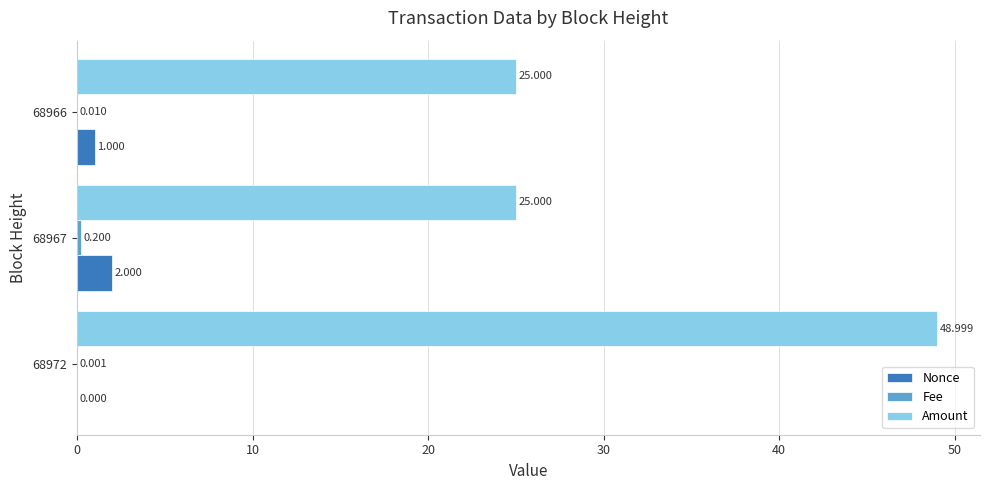

Which series changed the most between 68972 and 68967?

Amount